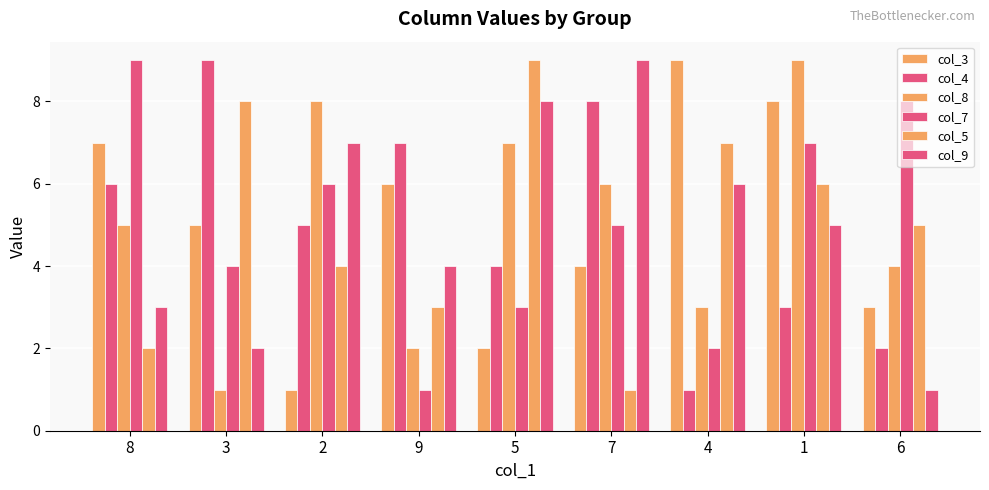

How many data points in col_5 are less than 5?

4